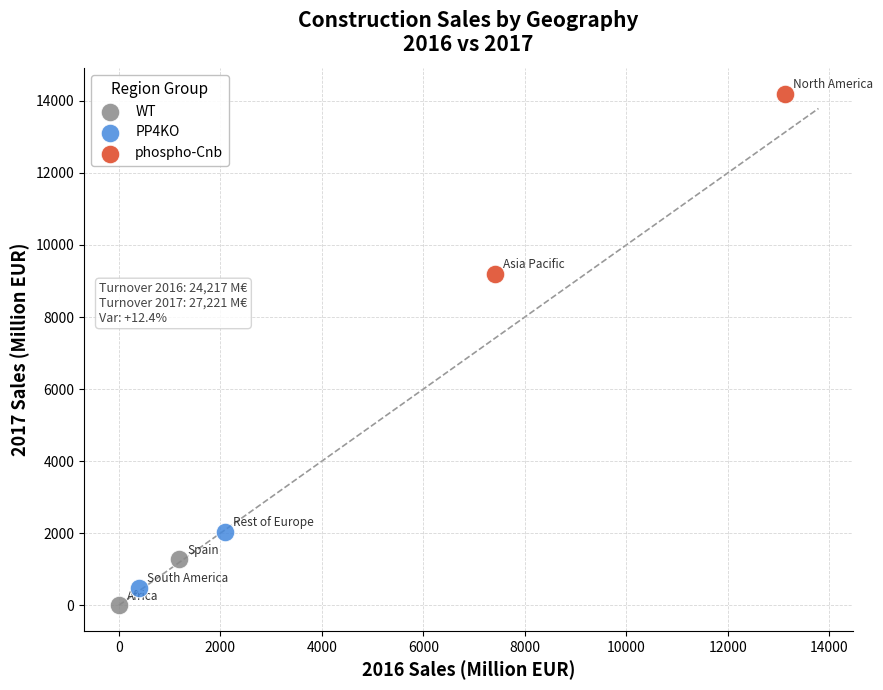

Which series reaches the minimum Y coordinate?

WT